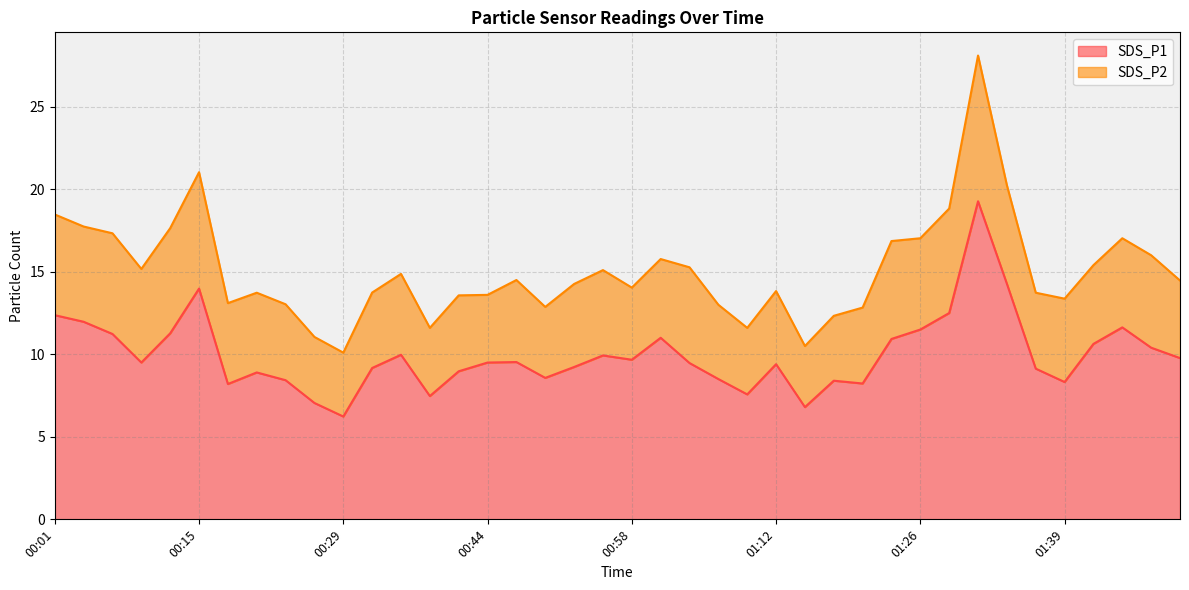

Which category has the lowest value across all series?

00:29